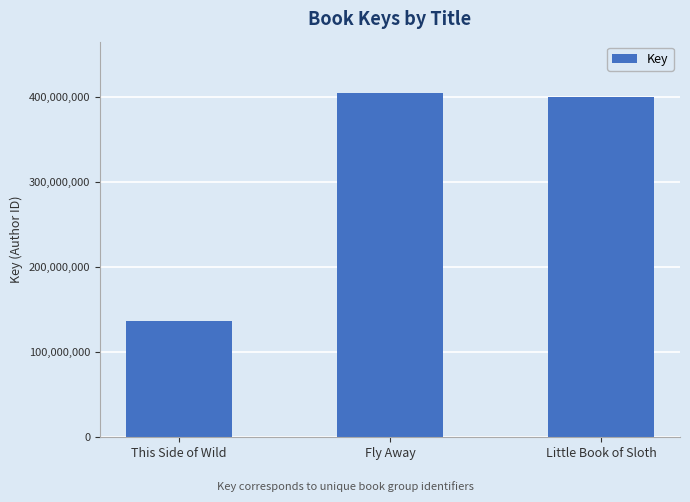

Reading left to right, extract all data points from this chart.

This Side of Wild=136319527	Fly Away=403910348	Little Book of Sloth=400094893